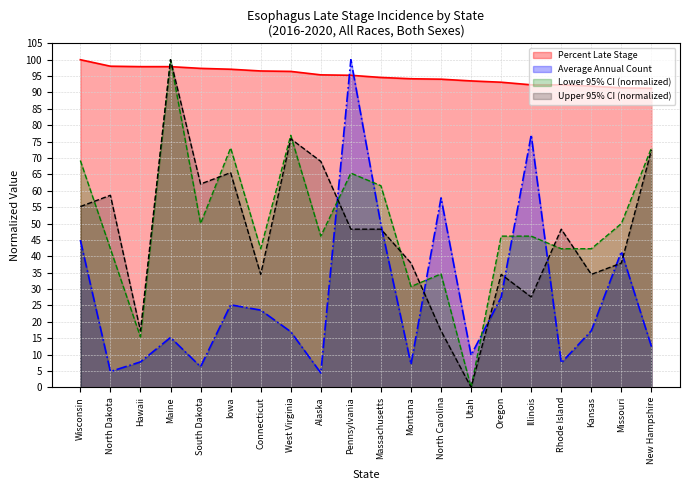

Reading right to left, what are all the values shown in this chart?

Average Annual Count: 12.4	41.4	17.3	7.5	77.0	27.5	9.8	57.8	7.0	49.6	100.0	4.4	17.0	23.6	25.2	6.3	15.2	7.8	4.8	44.9
Percent Late Stage: 91.3	91.4	91.9	92.3	92.3	93.1	93.5	94.1	94.2	94.6	95.2	95.4	96.4	96.6	97.1	97.4	97.9	97.9	98.0	100.0
Lower 95% CI: 73.1	50.0	42.3	42.3	46.2	46.2	0.0	34.6	30.8	61.5	65.4	46.2	76.9	42.3	73.1	50.0	100.0	15.4	42.3	69.2
Upper 95% CI: 72.4	37.9	34.5	48.3	27.6	34.5	0.0	17.2	37.9	48.3	48.3	69.0	75.9	34.5	65.5	62.1	100.0	17.2	58.6	55.2